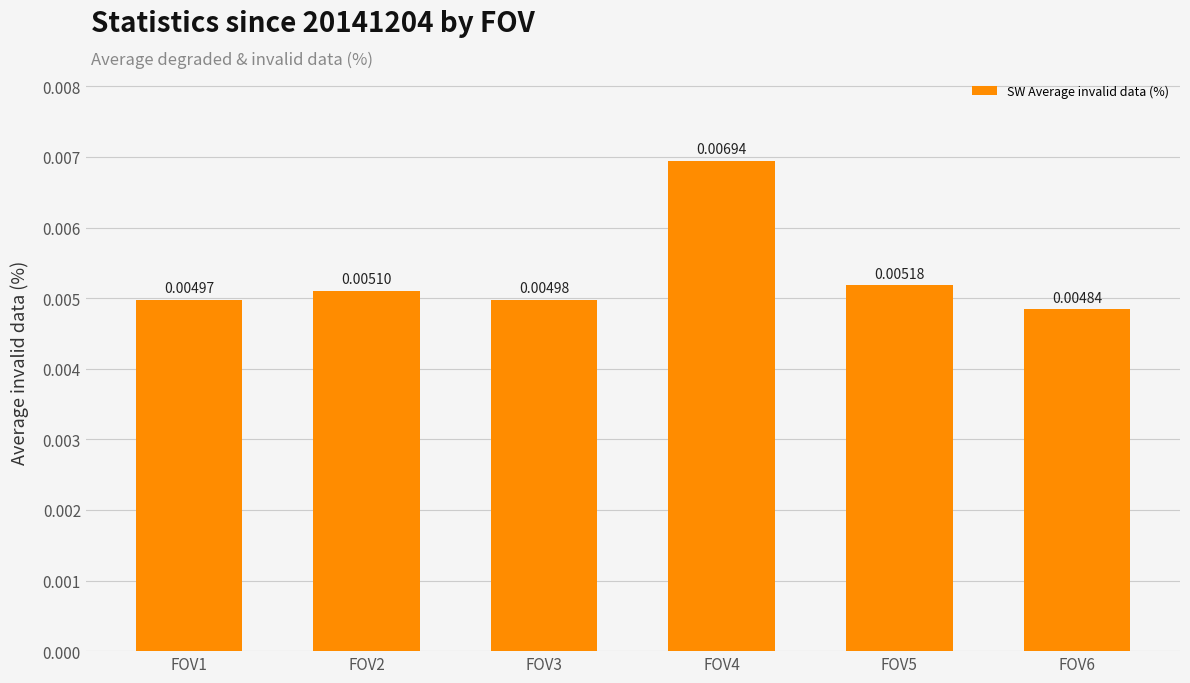

Between FOV3 and FOV6, which is larger?

FOV3